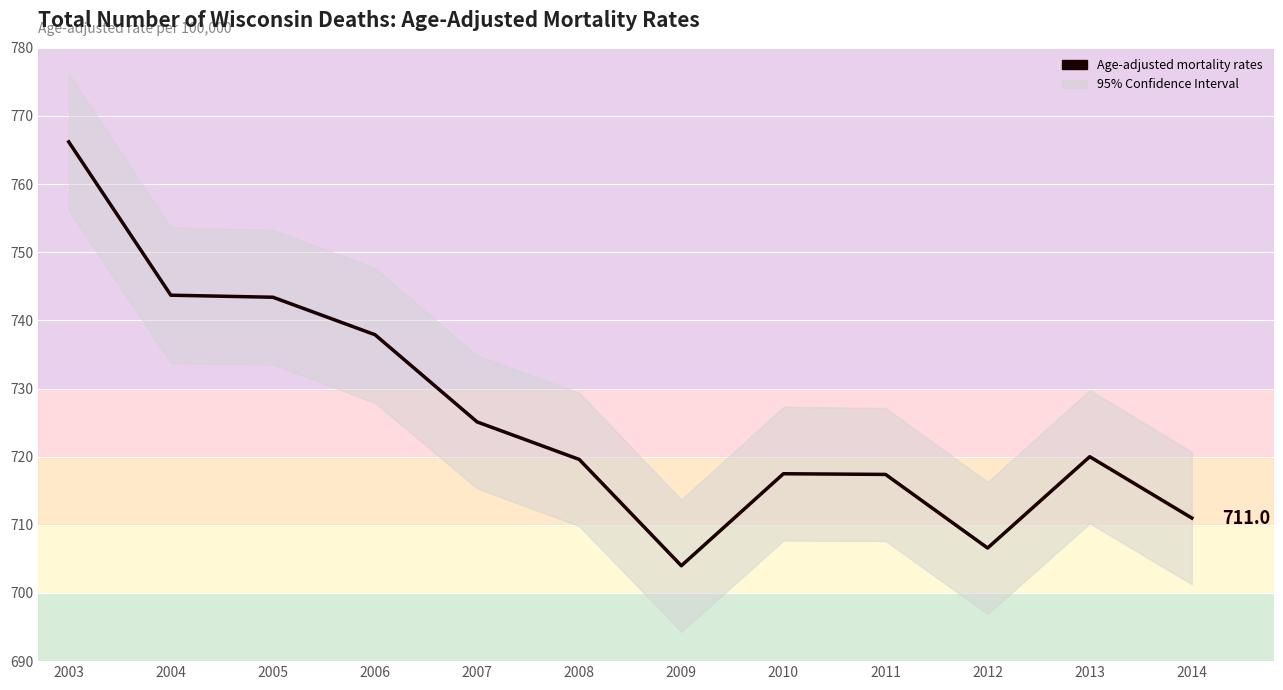

What is the ratio of the value at 2005 to the value at 2008?

1.0